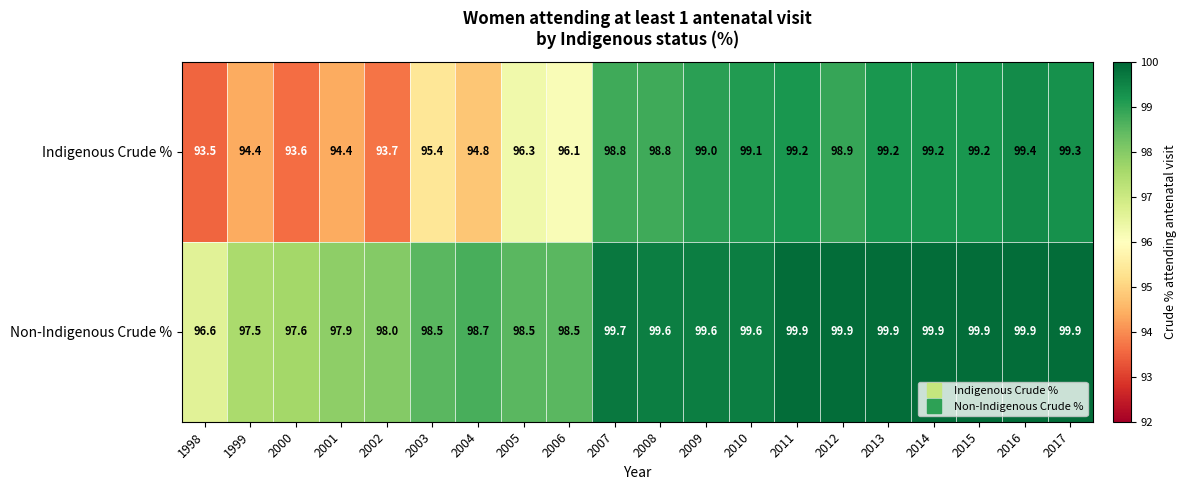

What is the total value across all series at 2010?

198.7